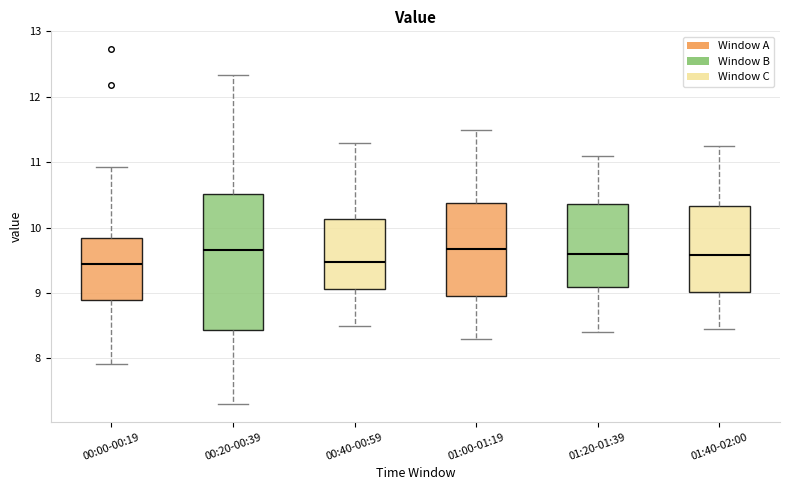

Where is the upper edge of the box for 00:00-00:19 on the y-axis? The values are not printed on the chart, so give them approximately, as read against the axis.

9.8